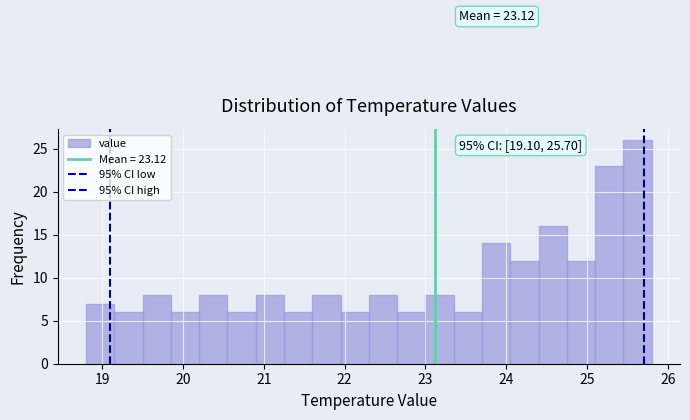

Around what value on the x-axis is the tallest bar? Give the approximate position of its centre, as read against the axis.

25.6